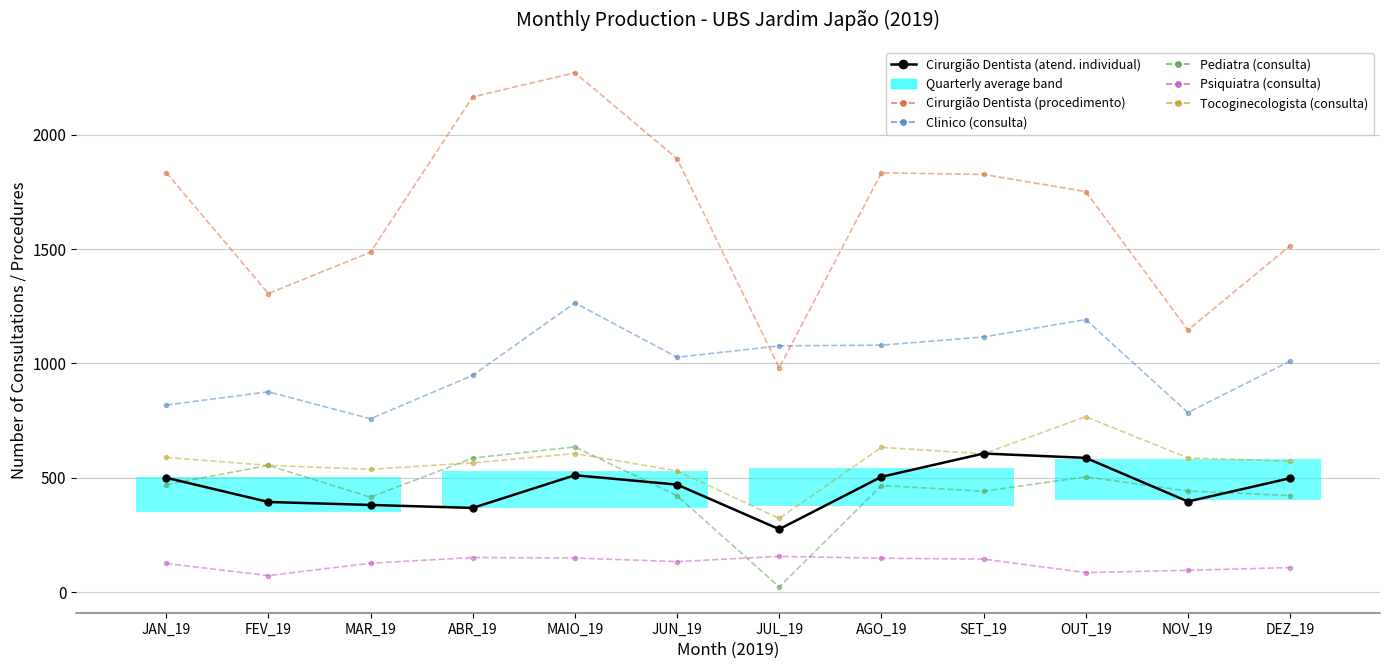

What is the approximate value of Tocoginecologista (consulta) at SET_19?

605